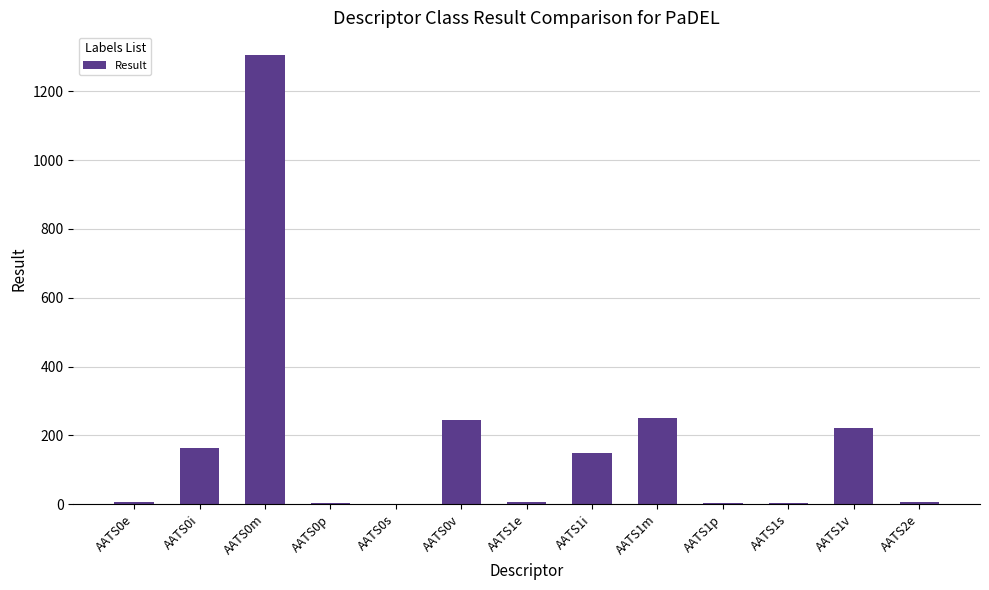

What is the maximum value shown in the chart?

1306.4